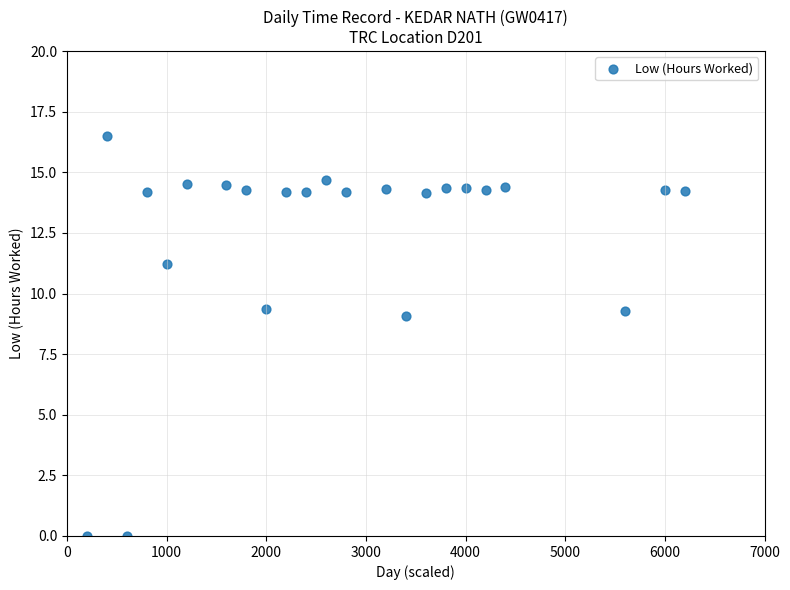

What is the range of Y values (max minus min)?

16.5